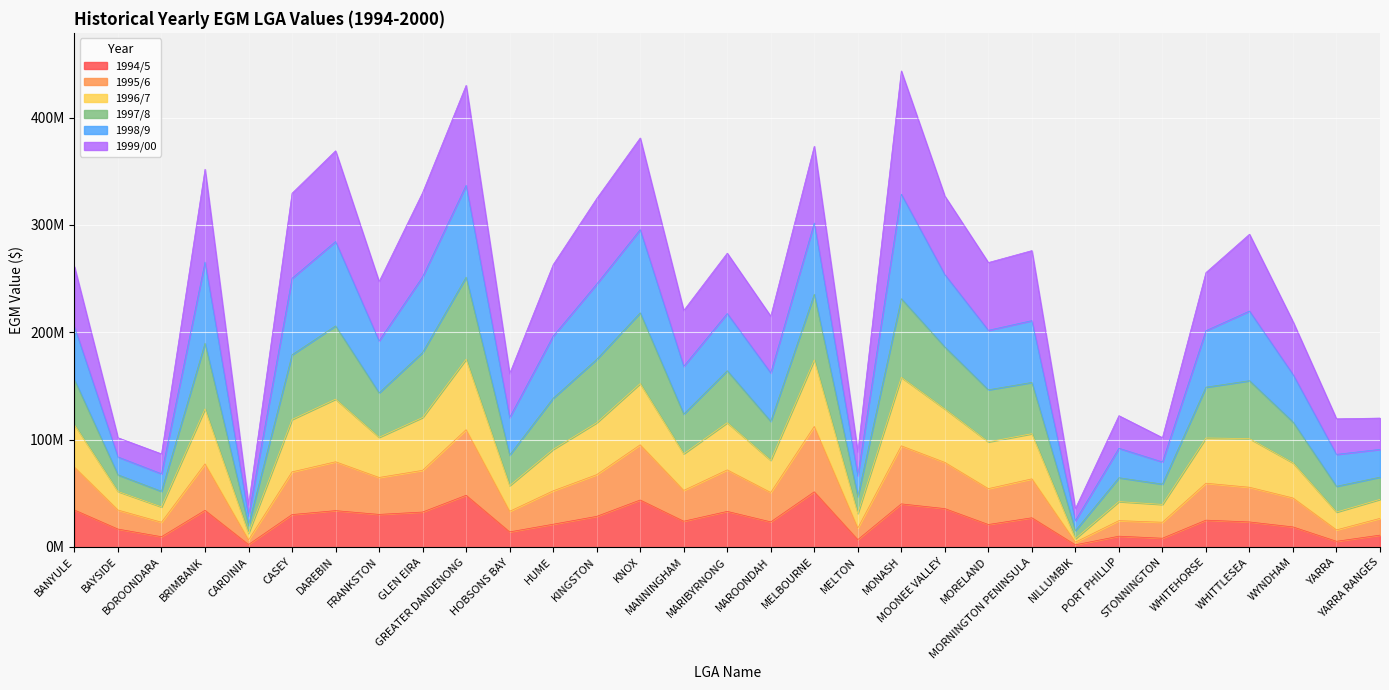

True or false: 1994/5 and 1997/8 cross at least once.

False